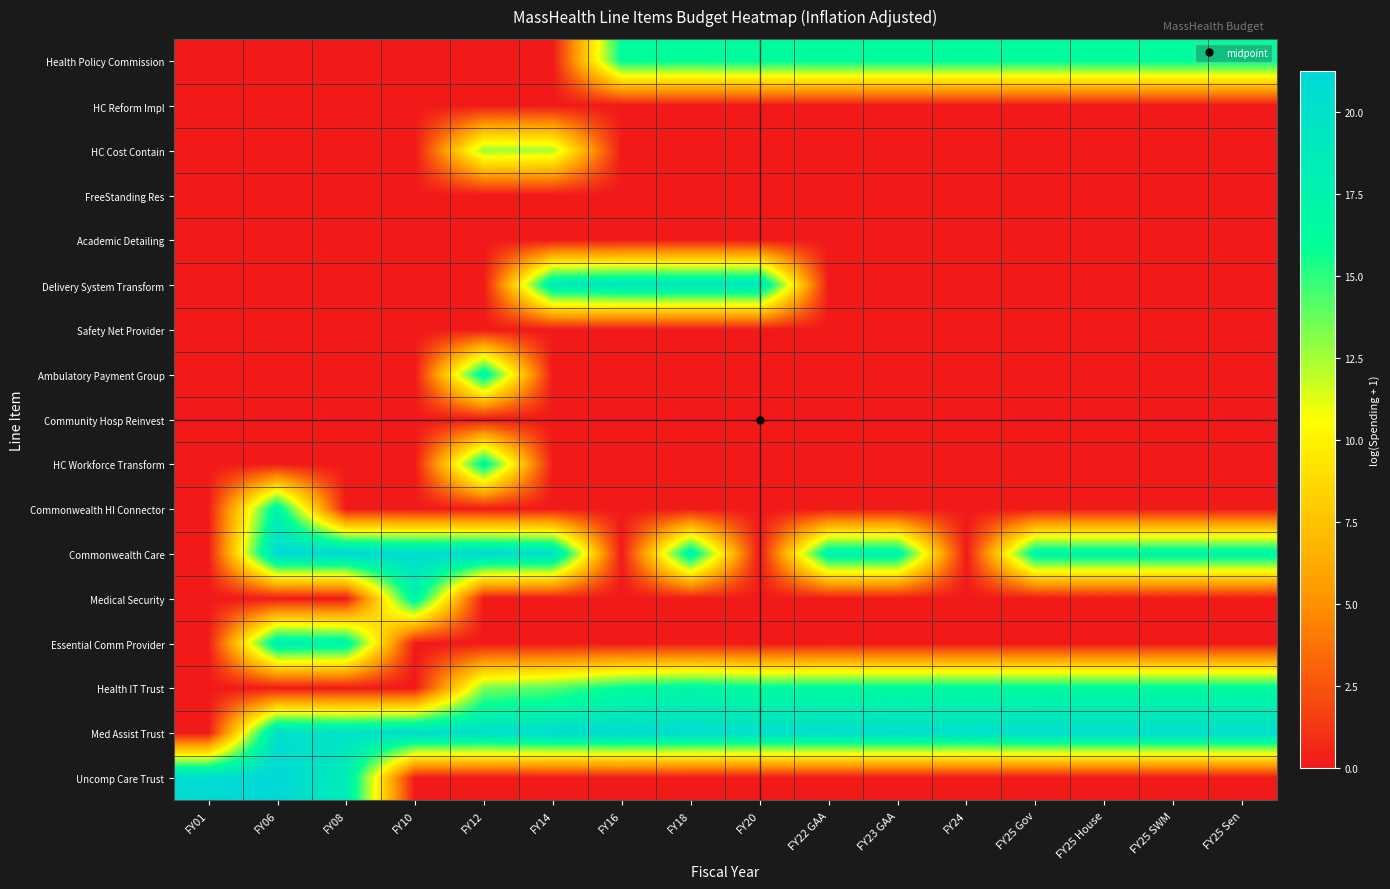

List the series in order of their peak value, lowest first.

Community Hosp Reinvest, Safety Net Provider, Academic Detailing, FreeStanding Res, HC Reform Impl, HC Cost Contain, Health Policy Commission, Health IT Trust, HC Workforce Transform, Commonwealth HI Connector, Ambulatory Payment Group, Medical Security, Essential Comm Provider, Delivery System Transform, Med Assist Trust, Commonwealth Care, Uncomp Care Trust